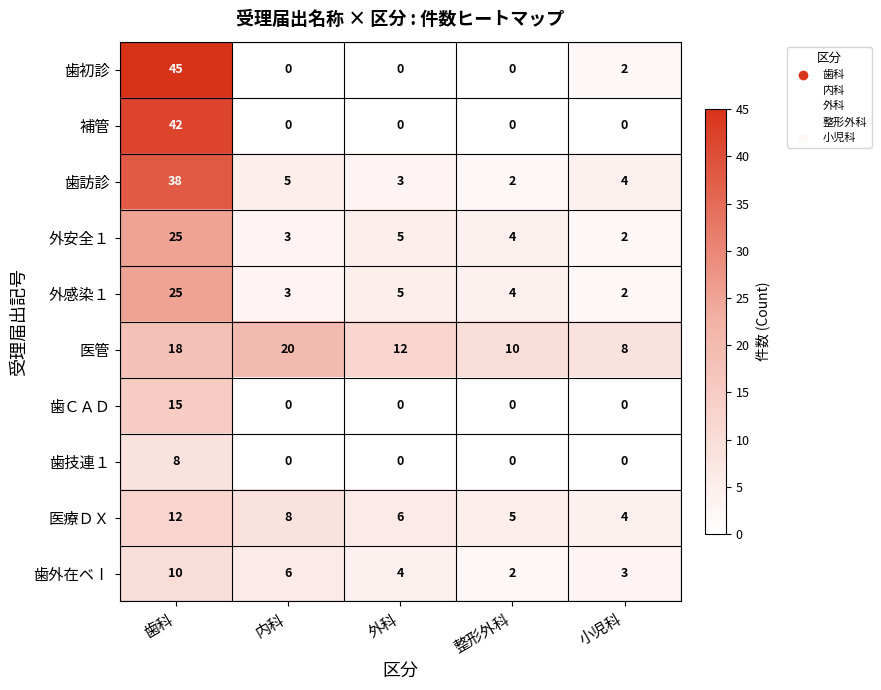

What is the total value across all series at 歯科?

238